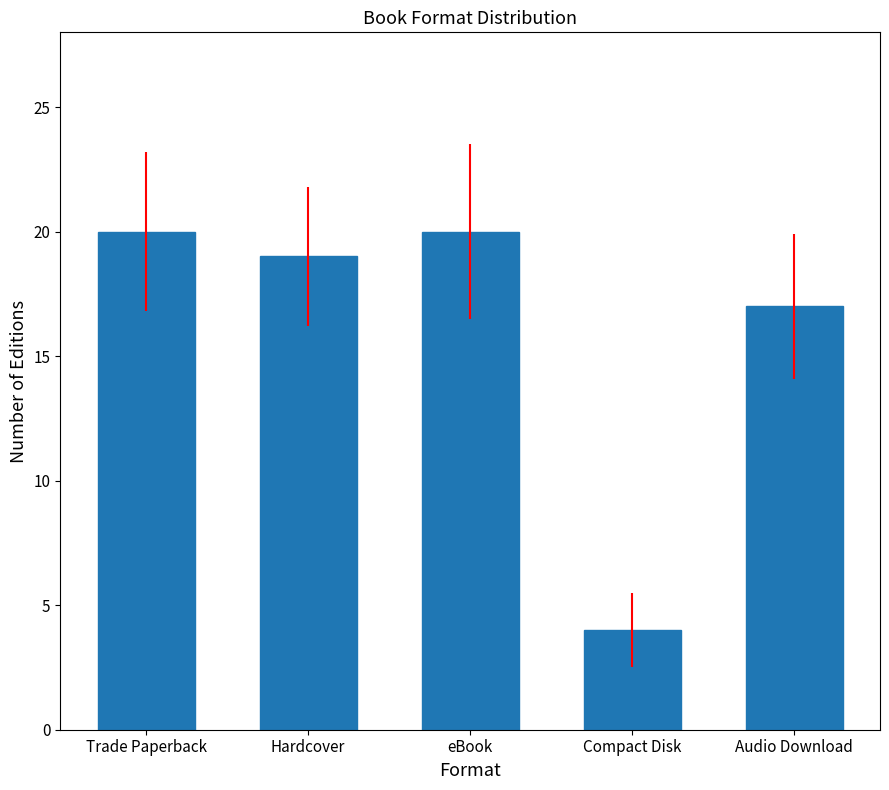

Count the number of categories in the chart.

5